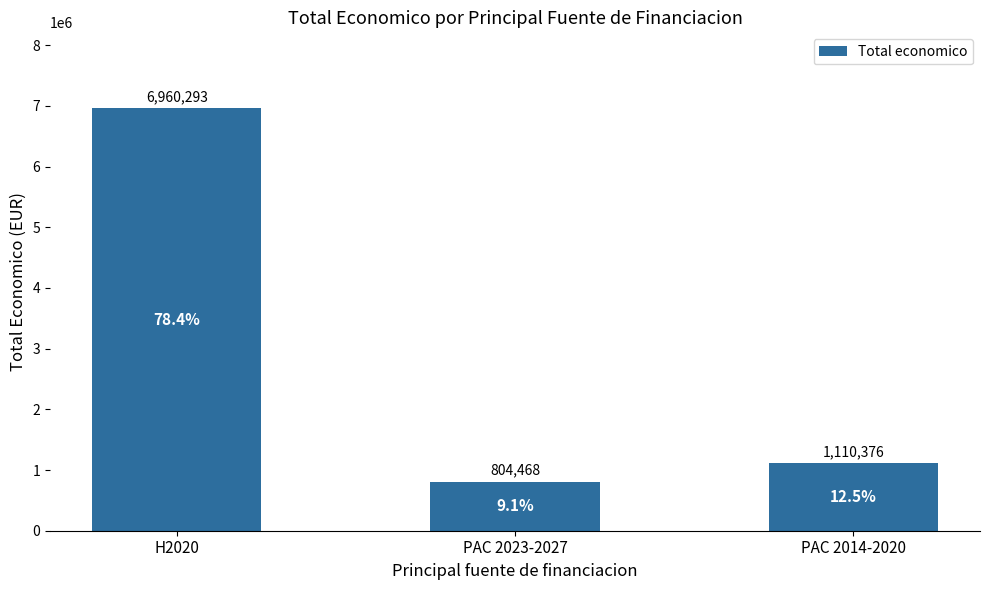

List the labels in order of value, smallest first.

PAC 2023-2027, PAC 2014-2020, H2020